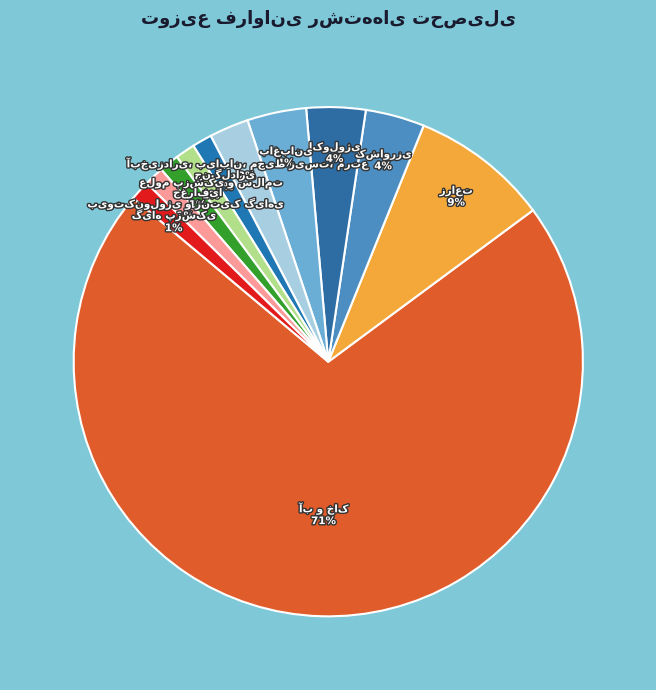

Is there any slice that represents more than half of the pie?

Yes